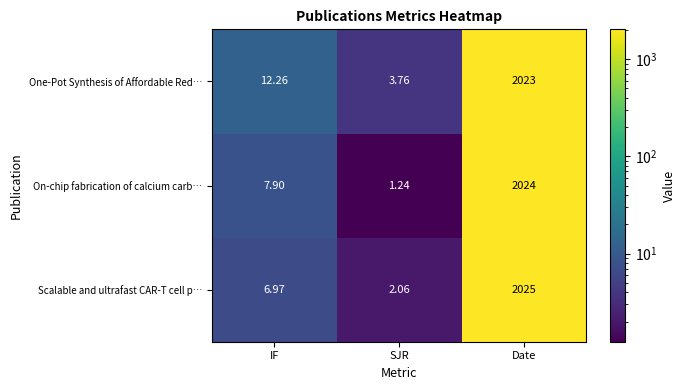

Which series has the largest total across all categories?

One-Pot Synthesis of Affordable Red…